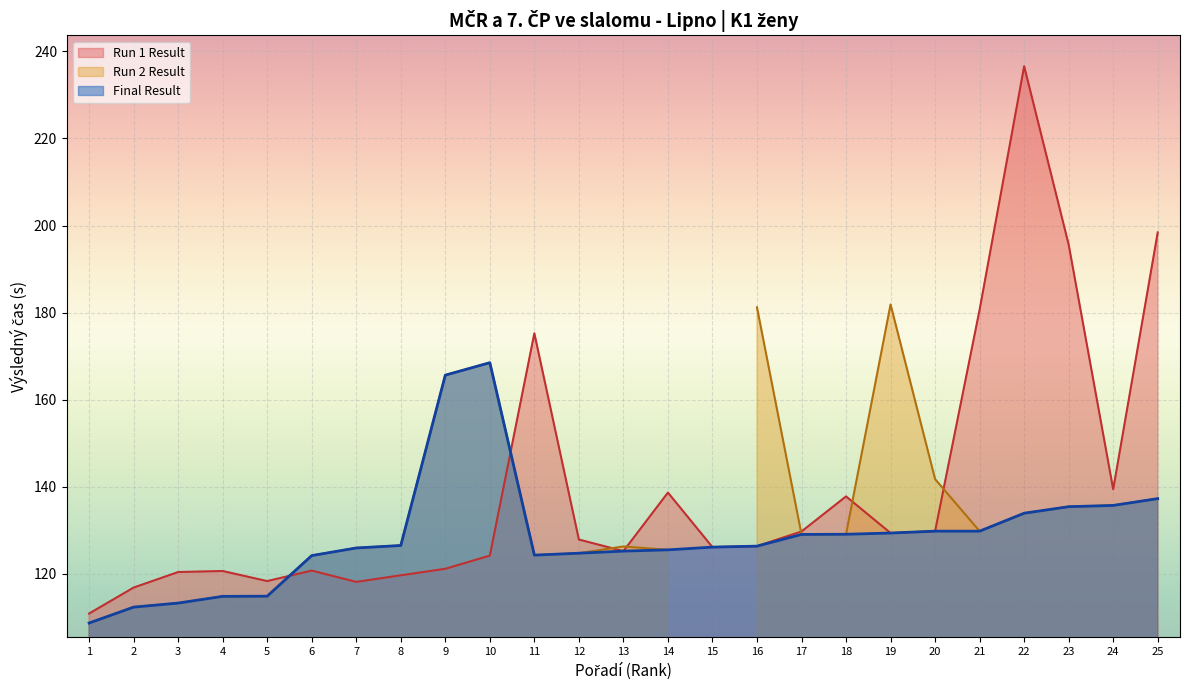

At which category is the sum across all series the highest?

22